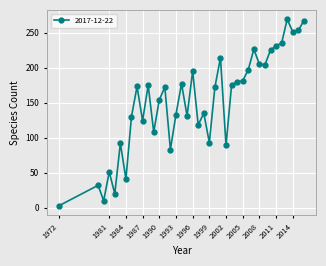

What is the average value?

152